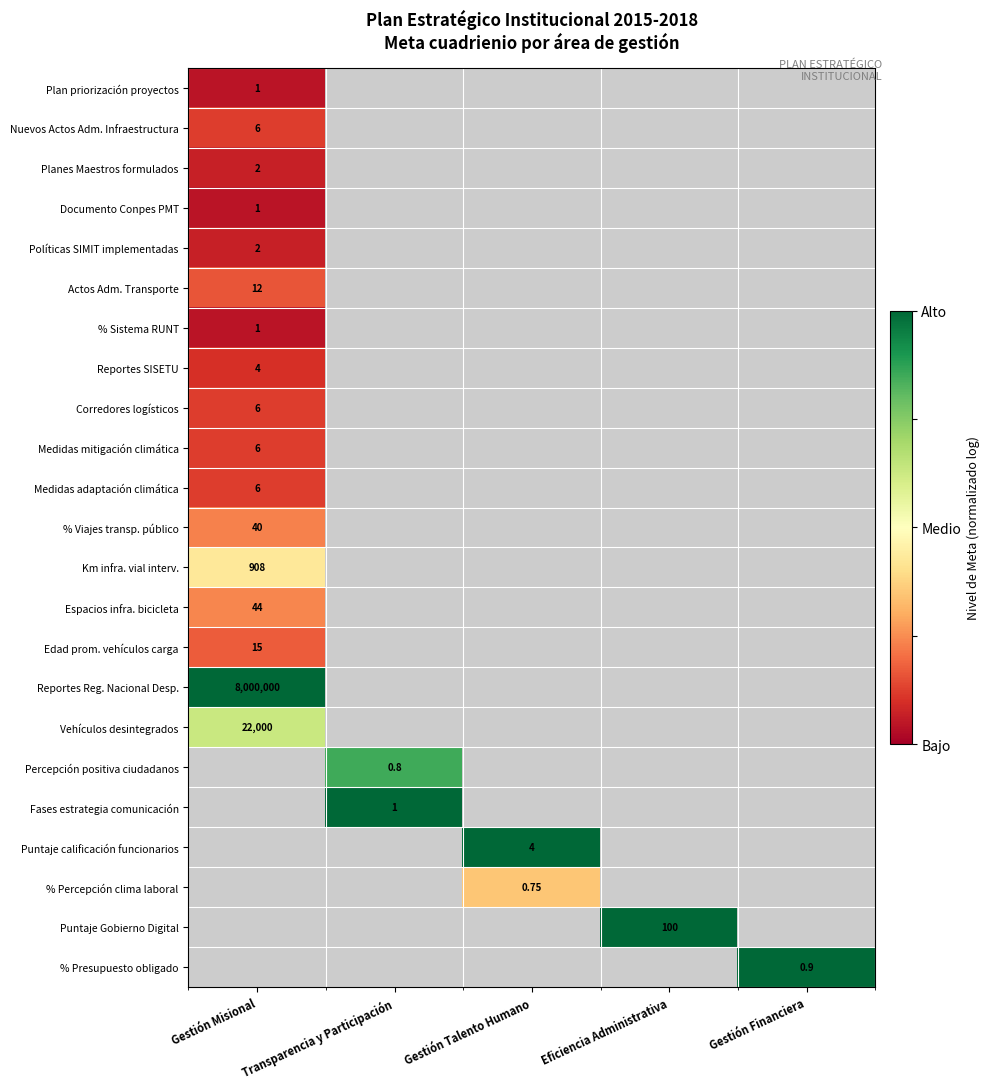

Is the value of % Percepción clima laboral at Gestión Talento Humano greater than the value of Km infra. vial interv. at Gestión Misional?

No